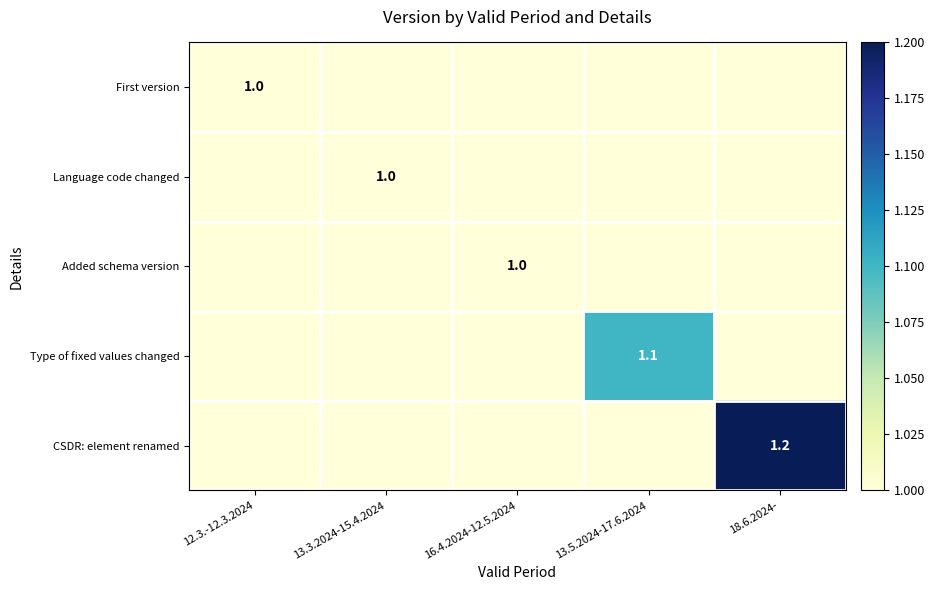

True or false: CSDR: element renamed has a value of 0.3 at 18.6.2024-.

False